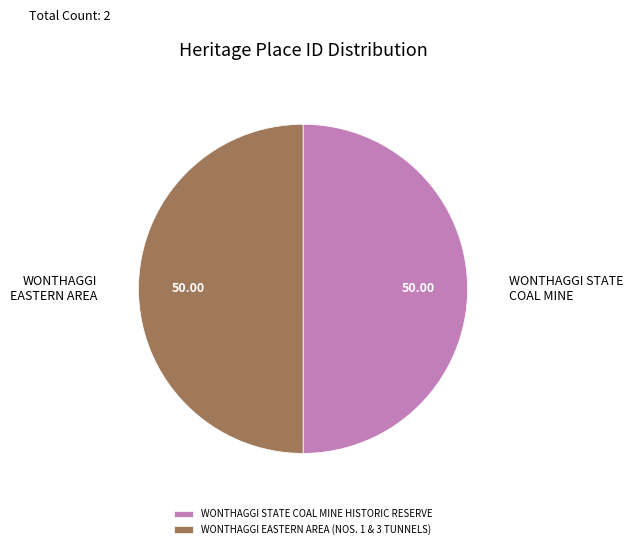

What is the ratio of the value at WONTHAGGI EASTERN AREA (NOS. 1 & 3 TUNNELS) to the value at WONTHAGGI STATE COAL MINE HISTORIC RESERVE?

1.0